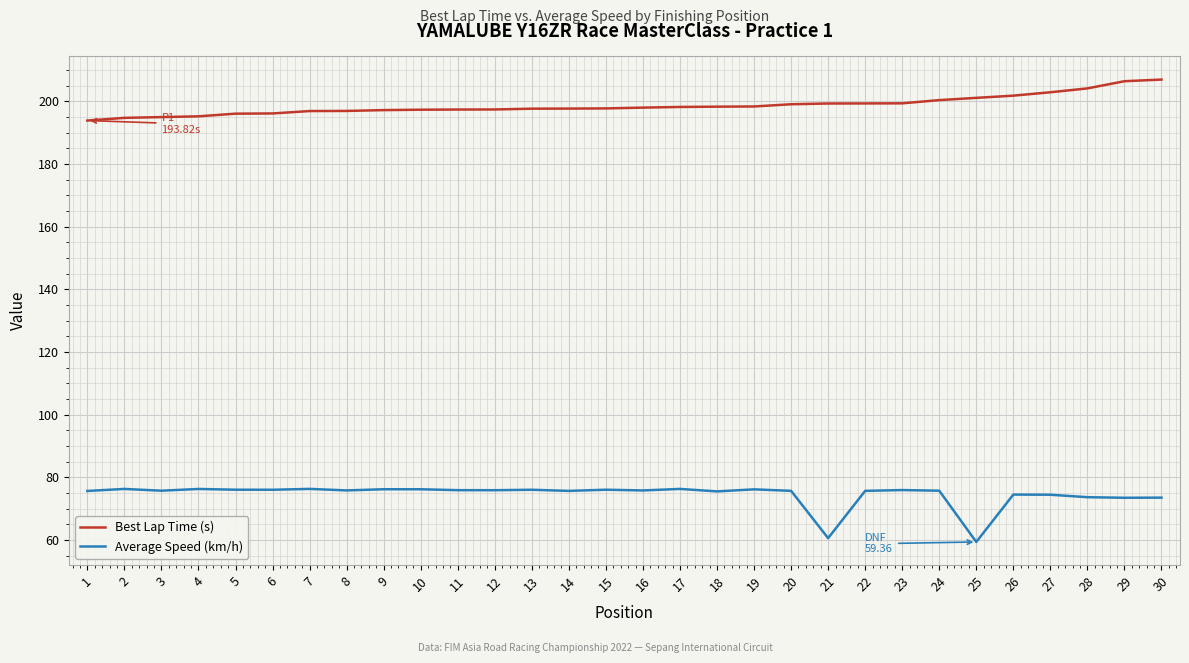

What is the greatest value displayed?

206.9